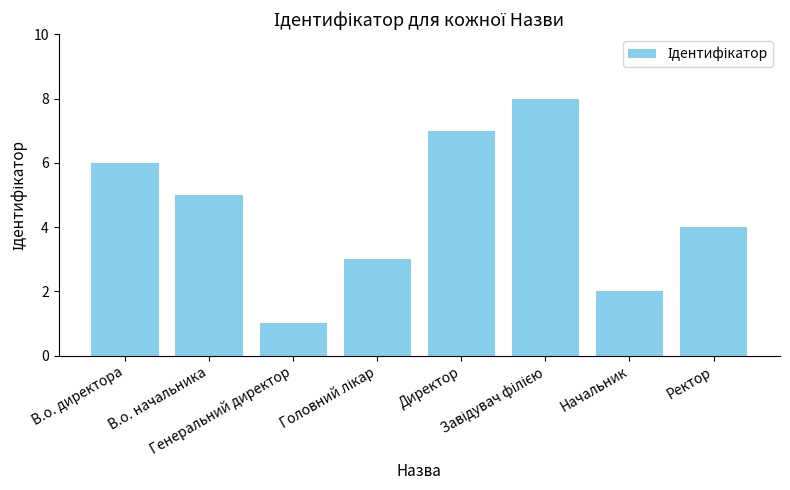

What is the difference between the second highest and minimum values?

6